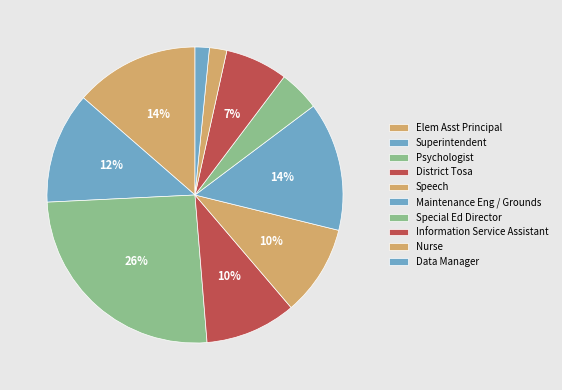

Is Data Manager the majority of the pie?

No